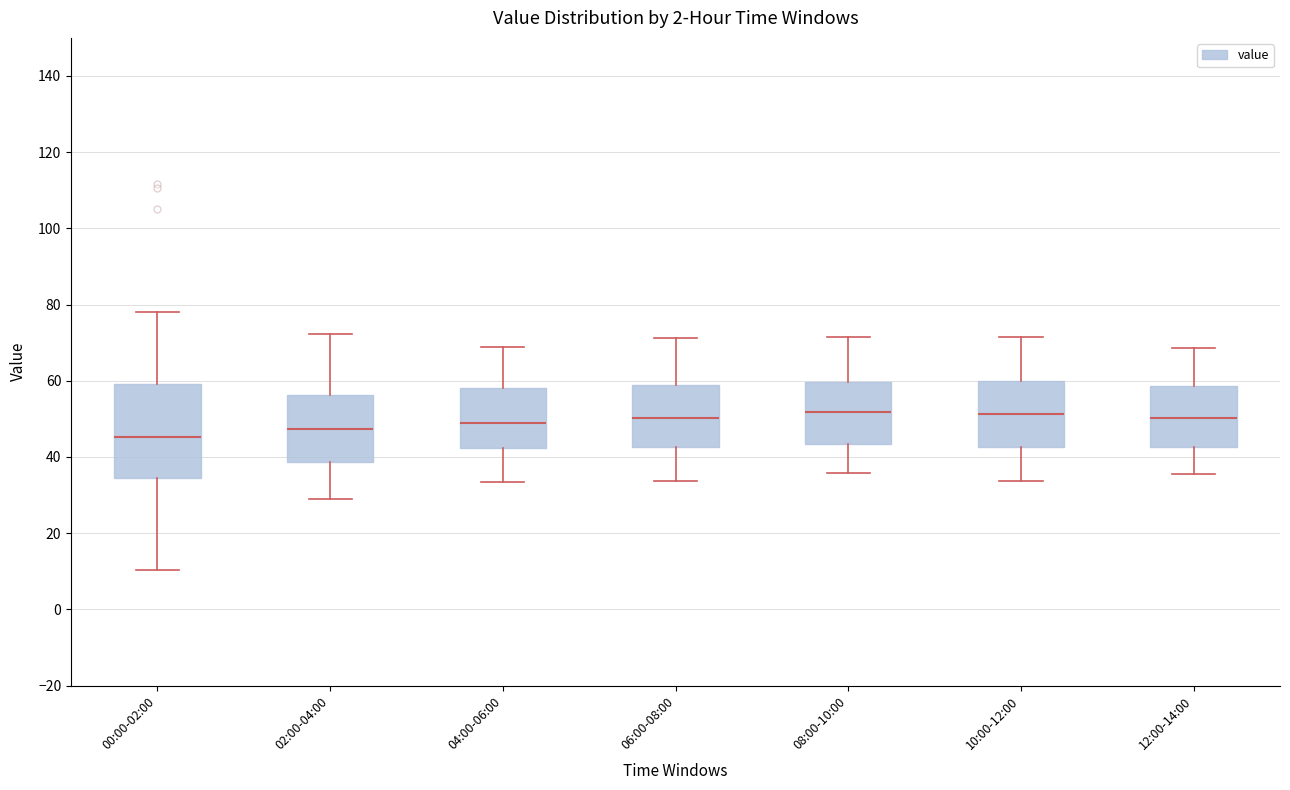

Which box has the lowest median line?

00:00-02:00